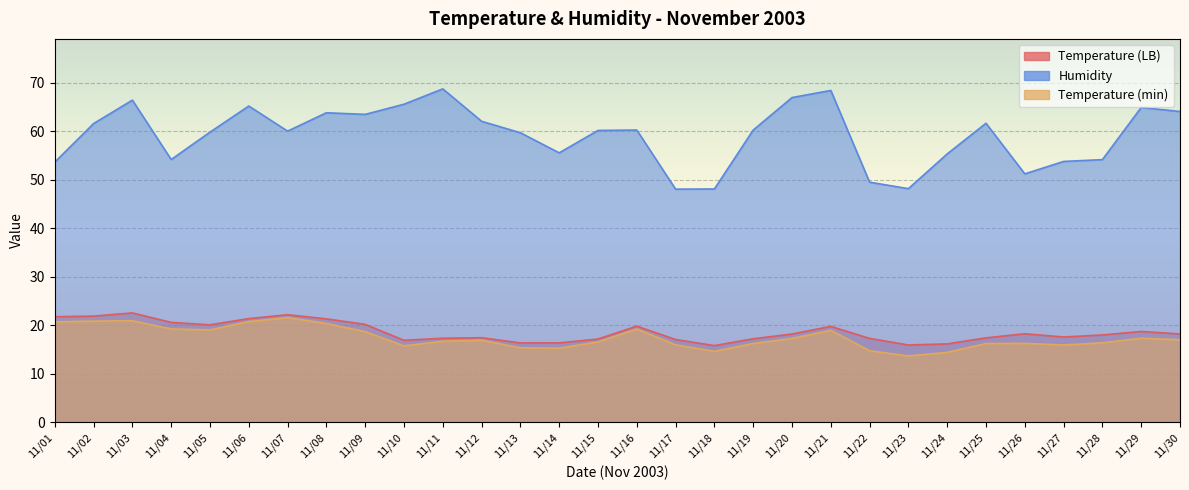

What is the sum of the Humidity values at 11/04 and 11/05?

114.0